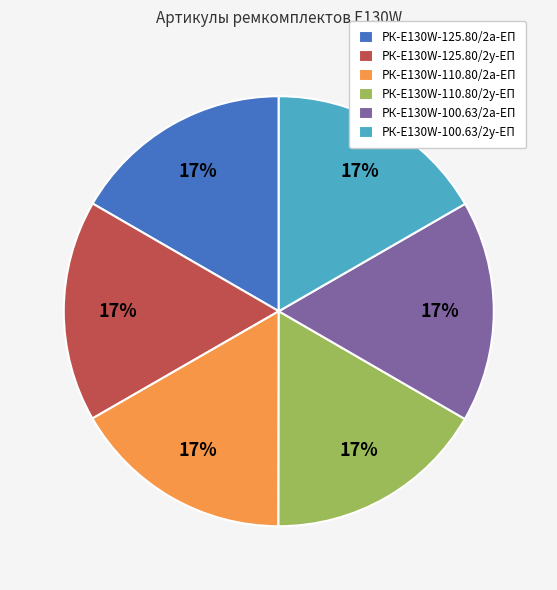

Is it true that РК-E130W-110.80/2у-ЕП is 3% of the pie?

False